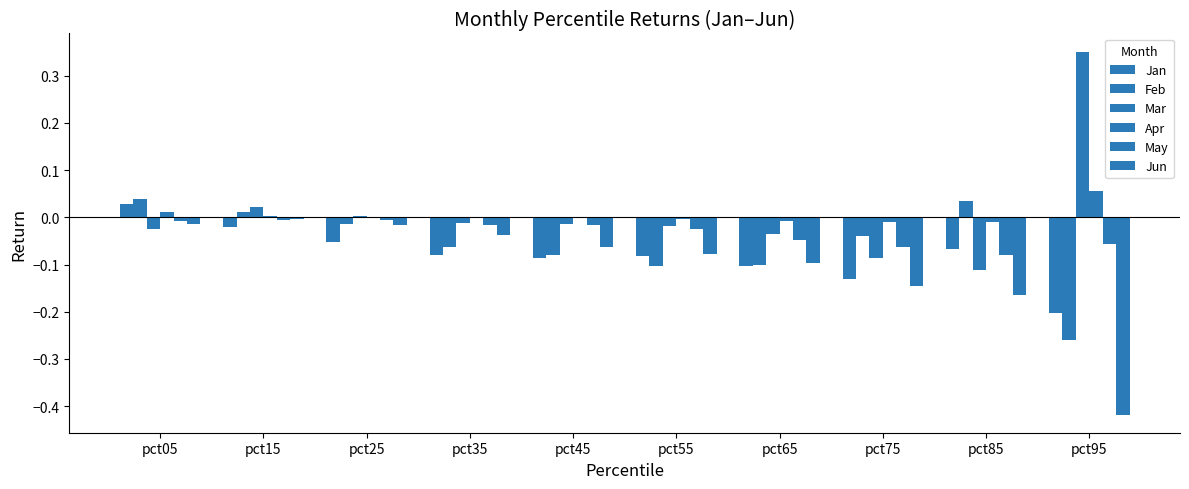

How many groups of bars are there?

10